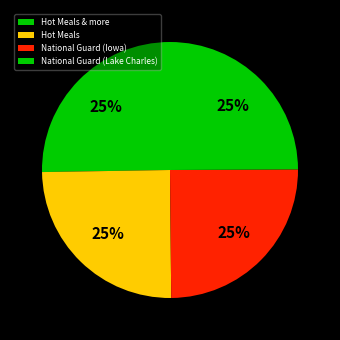

Which category has the biggest portion of the pie?

Hot Meals & more